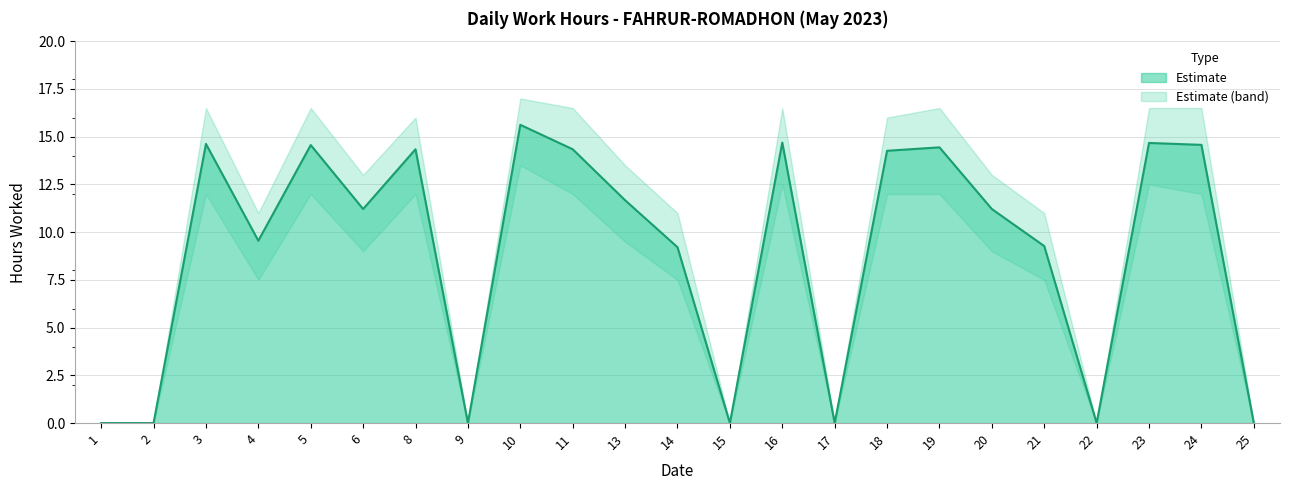

At which category does the chart reach its minimum across all series?

1